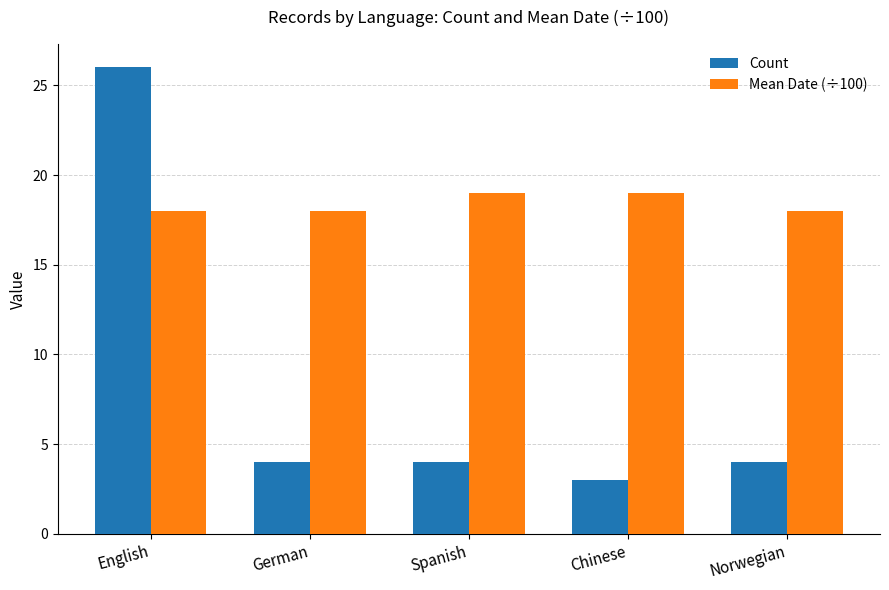

What is the minimum value shown in the chart?

3